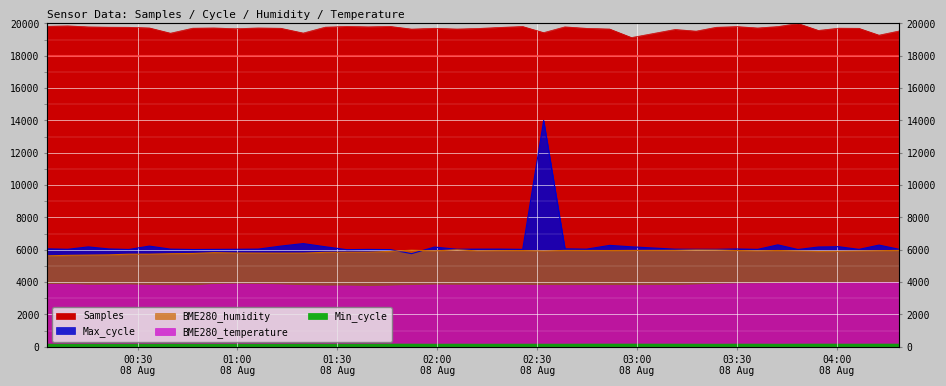

How many interior local valleys does the BME280_humidity series have?

7